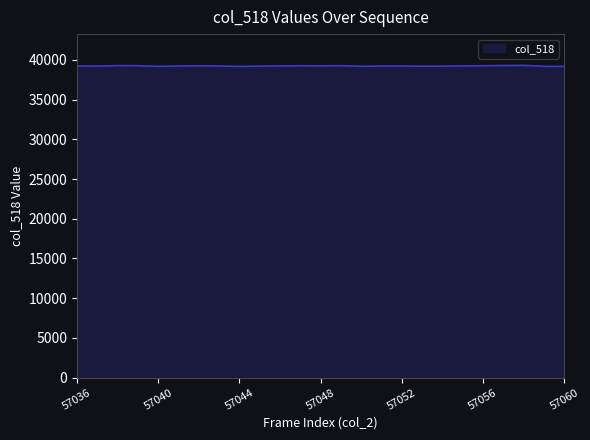

What is the maximum value shown in the chart?

39311